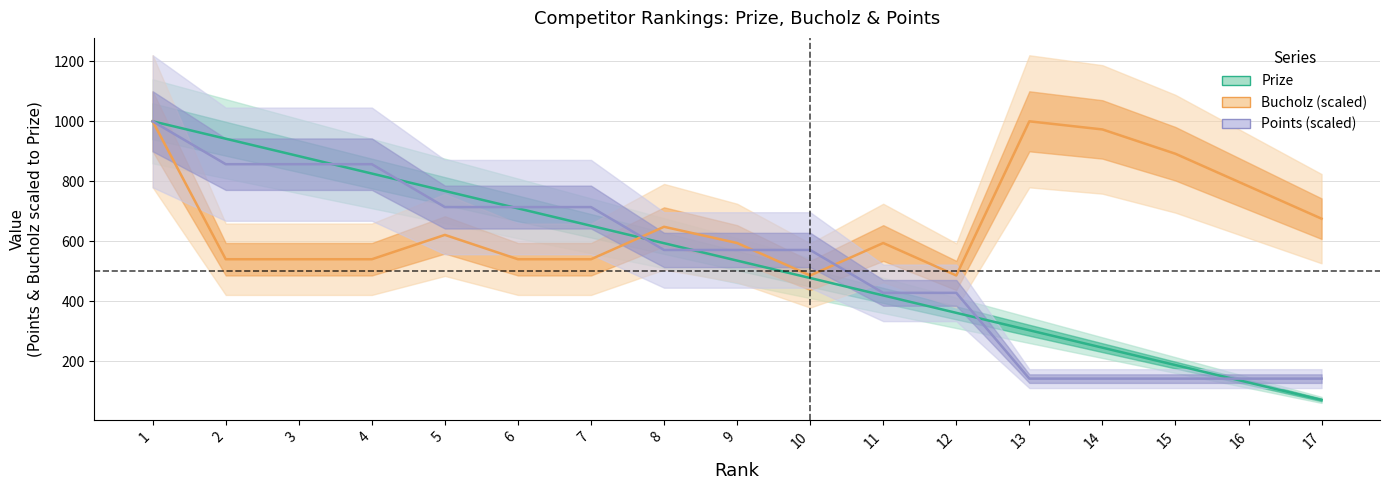

Count the number of data series in this chart.

3